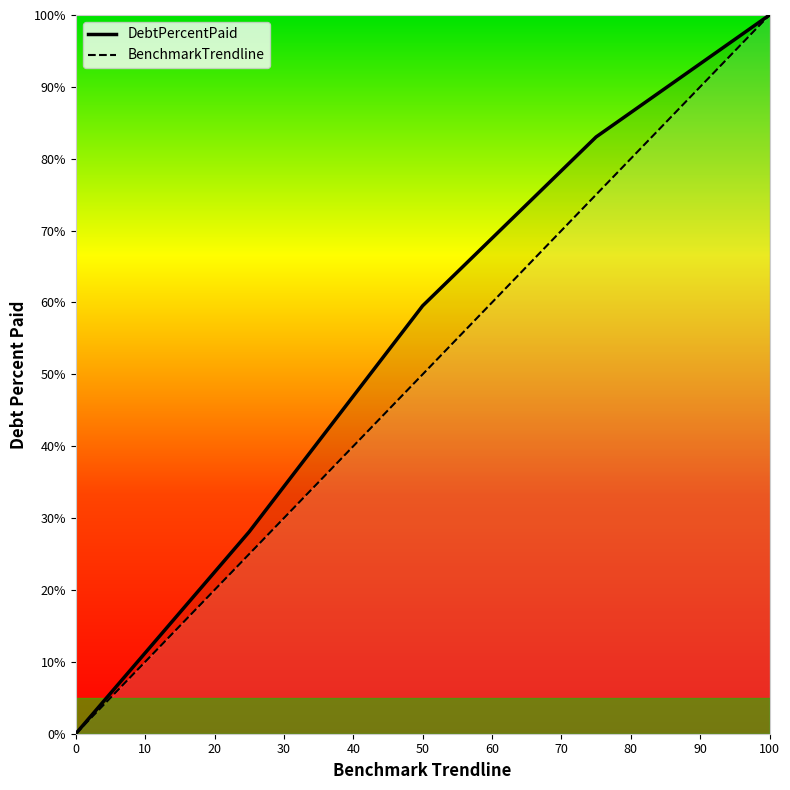

Reading left to right, list all the values displayed in this chart.

DebtPercentPaid: 0.0	28.1	59.5	83.0	100.0
BenchmarkTrendline: 0.0	25.0	50.0	75.0	100.0